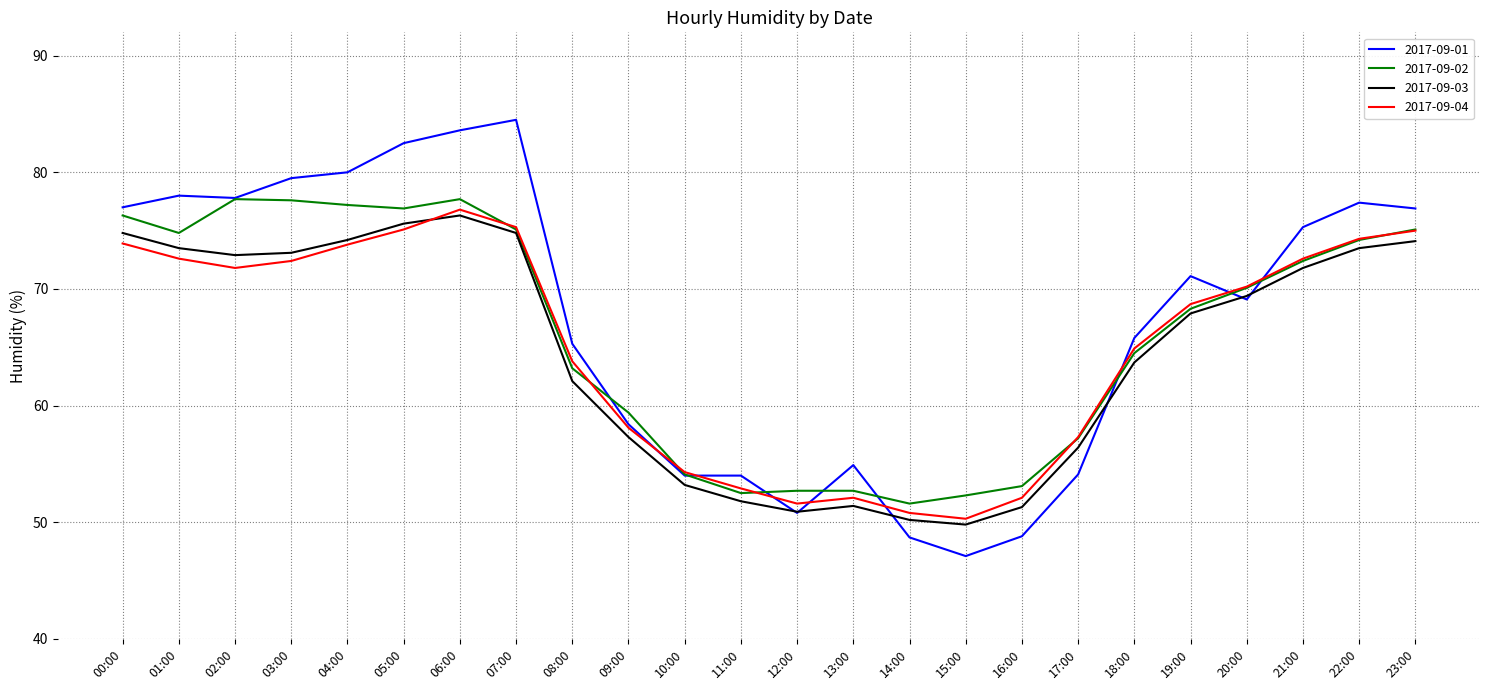

What position from the left is 17:00?

18